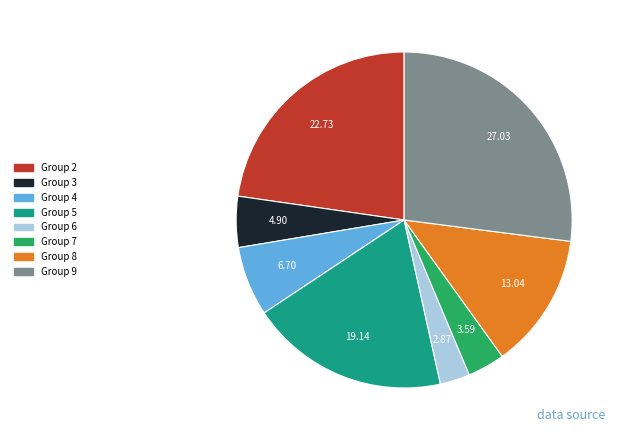

Does any single category account for the majority?

No